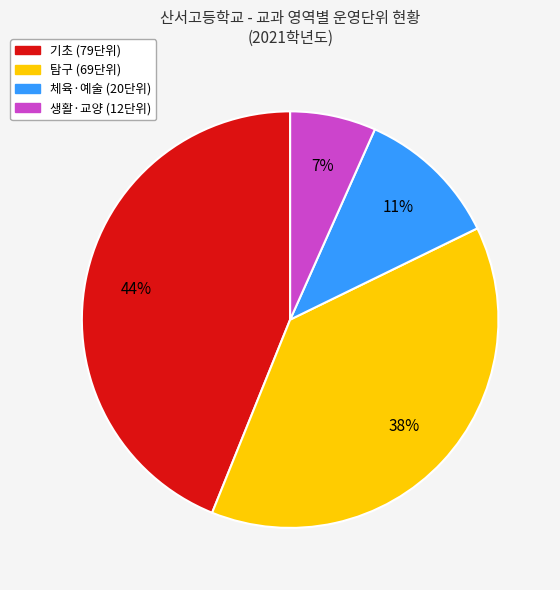

To the nearest percent, what is the difference between the largest and smallest slice percentages?

37%